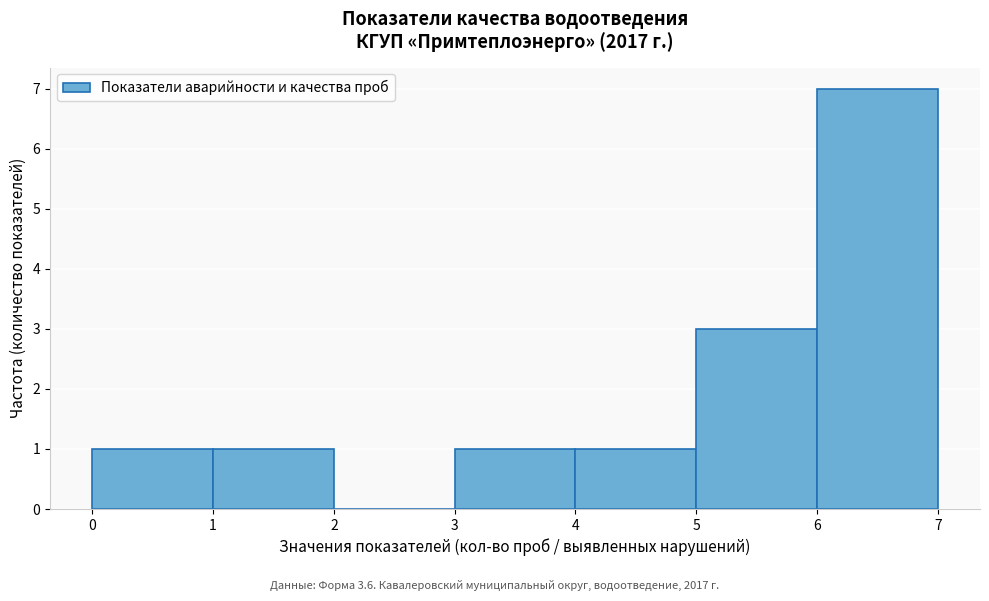

What is the height of the bar covering 0 to 1 on the x-axis? The values are not printed on the chart, so give them approximately, as read against the axis.

1